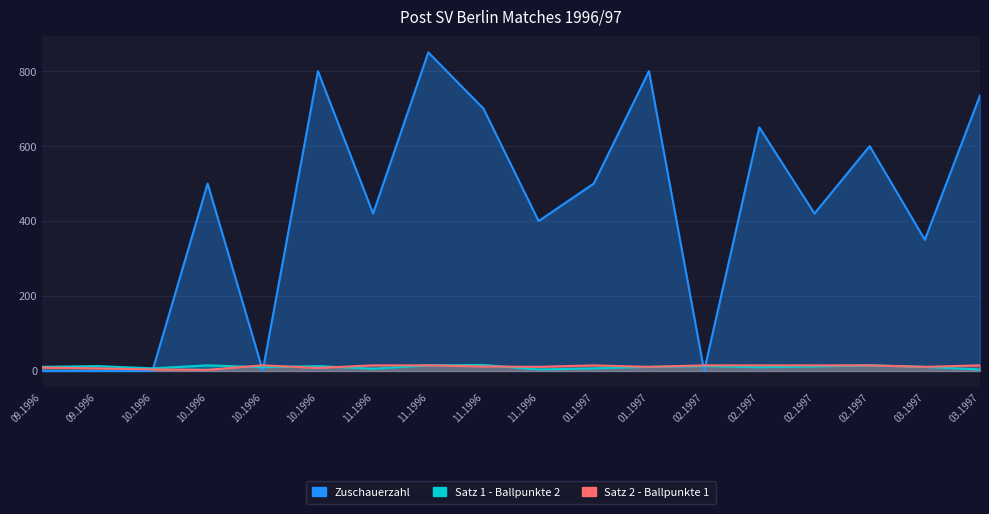

At which category is the sum across all series the highest?

11.1996